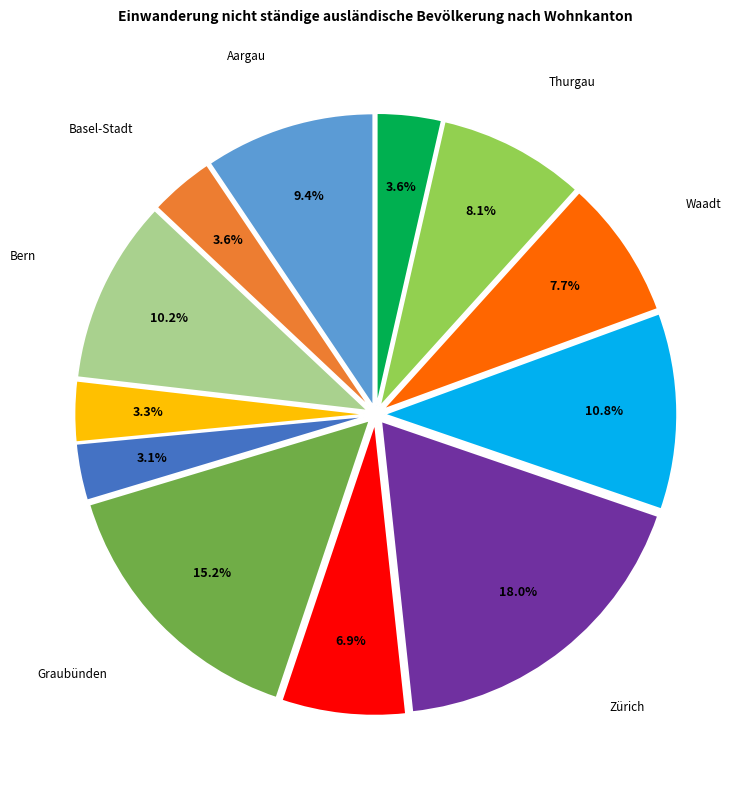

To the nearest percent, what is the difference between the Bern and Graubünden slice percentages?

5%